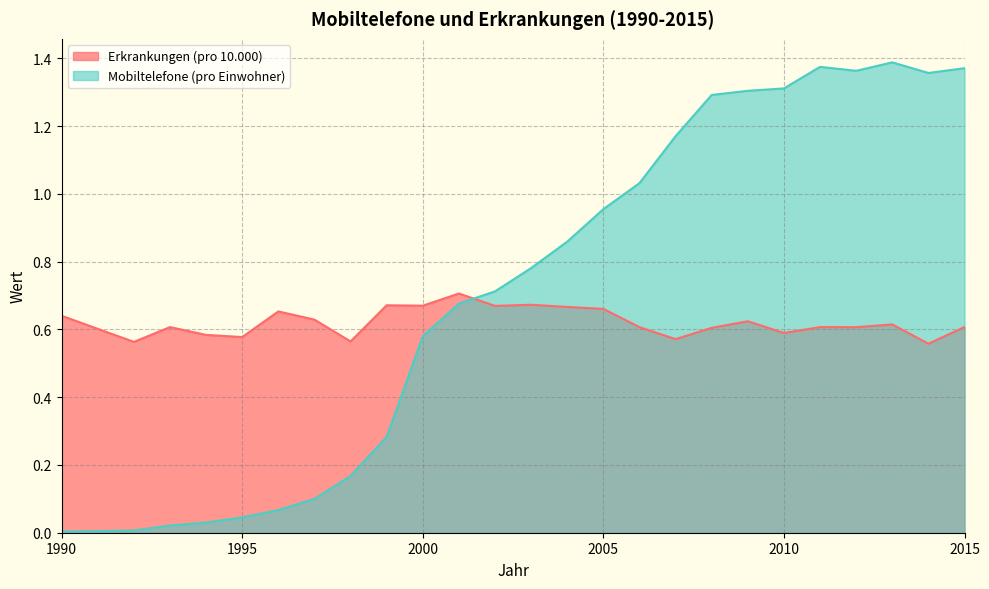

What is the maximum value for Mobiltelefone (pro Einwohner)?

1.4